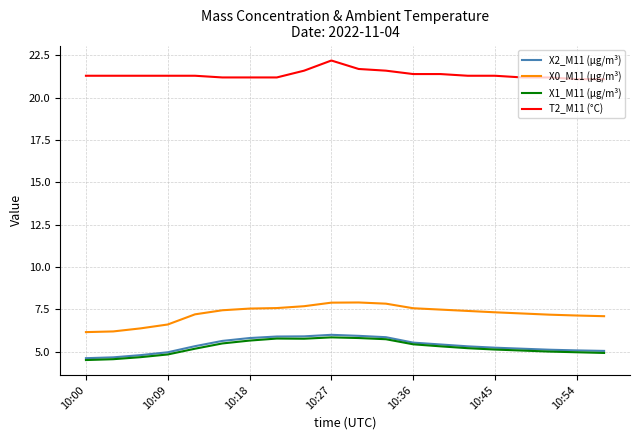

Which series has the largest total across all categories?

T2_M11 (°C)